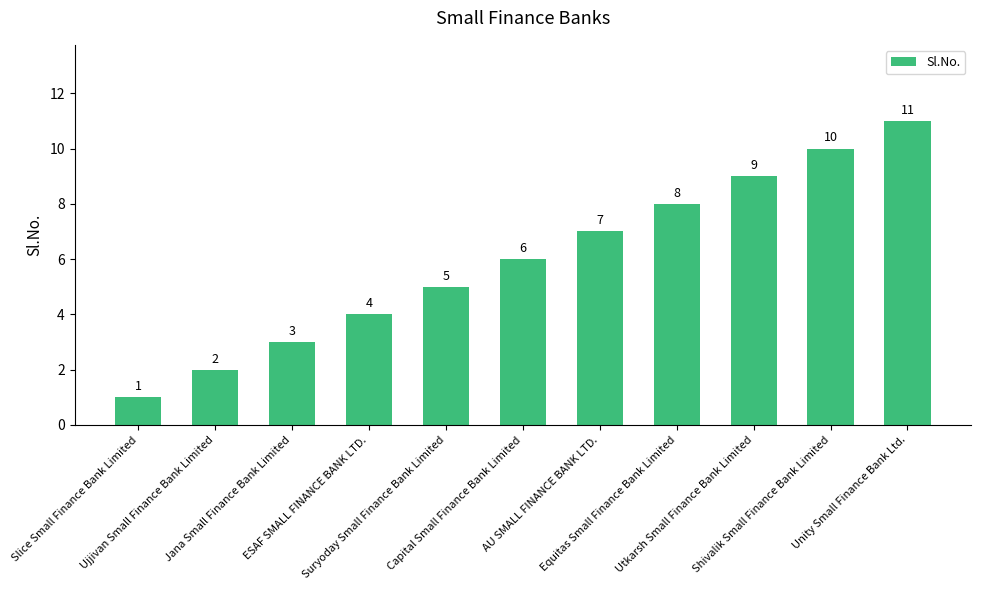

What is the difference between the maximum and minimum values?

10